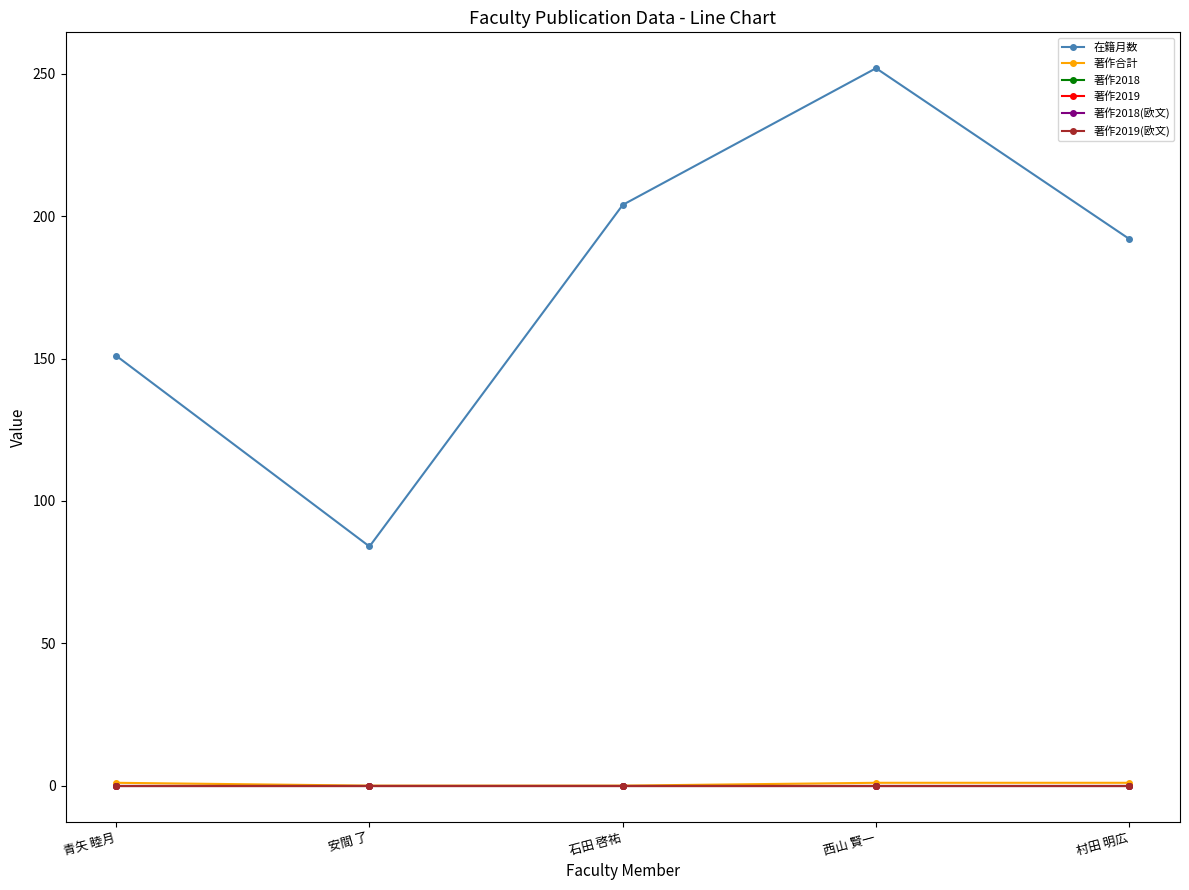

Is this an area chart (filled region under the line)?

No